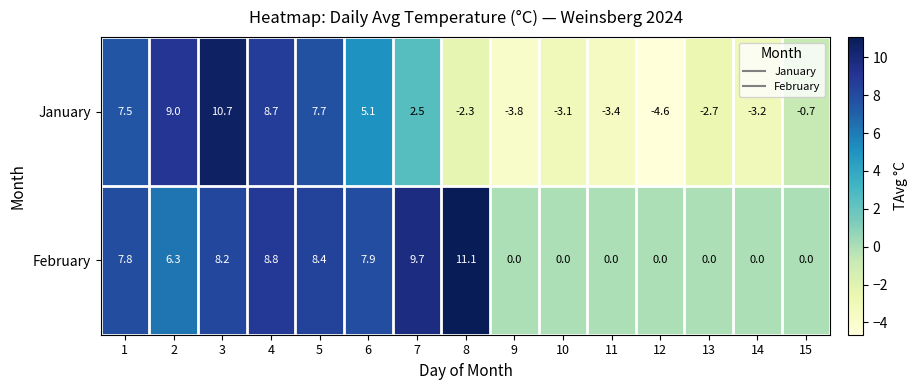

Is it true that January equals 12.5 at 1?

False